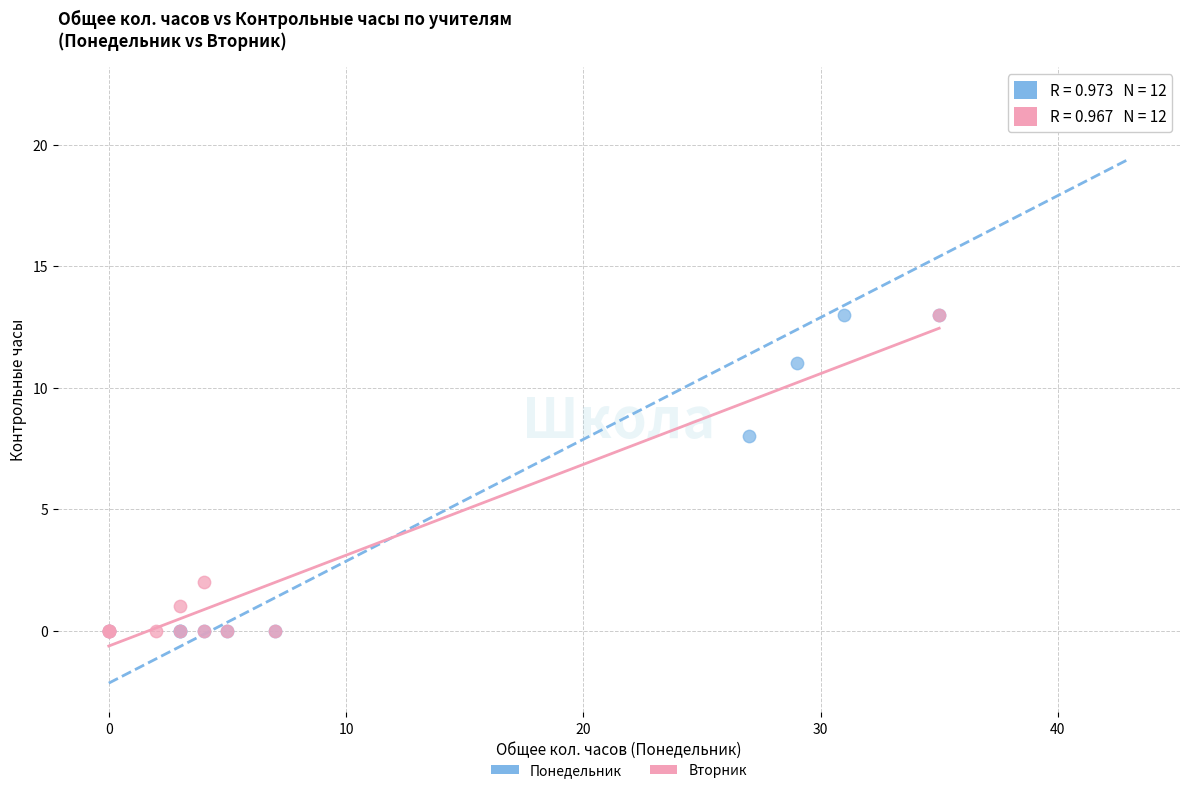

Which series has the widest spread of Y values?

Понедельник